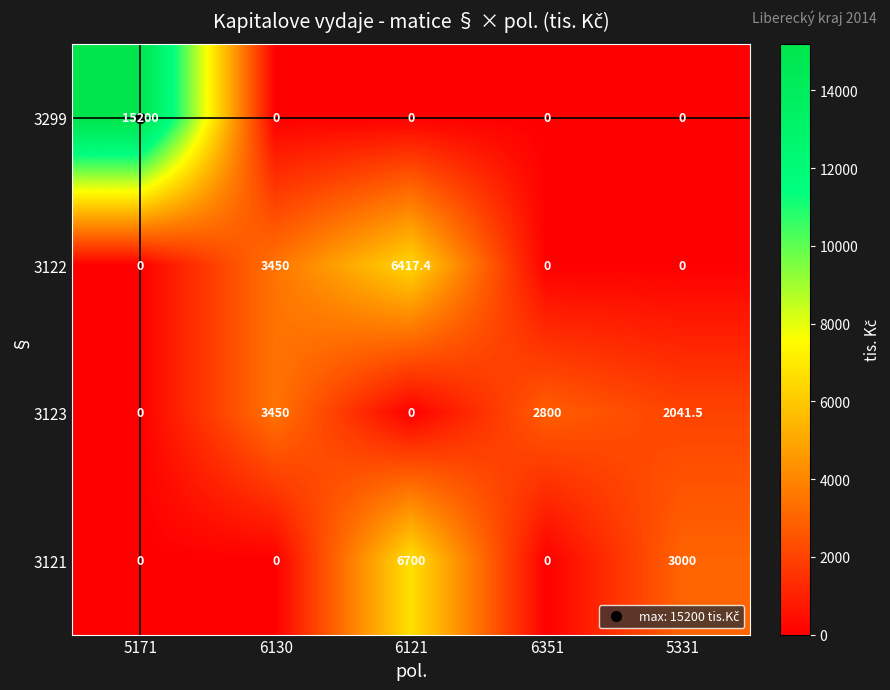

What is the difference between the second highest and second lowest values in the 3121 series?

3000.0